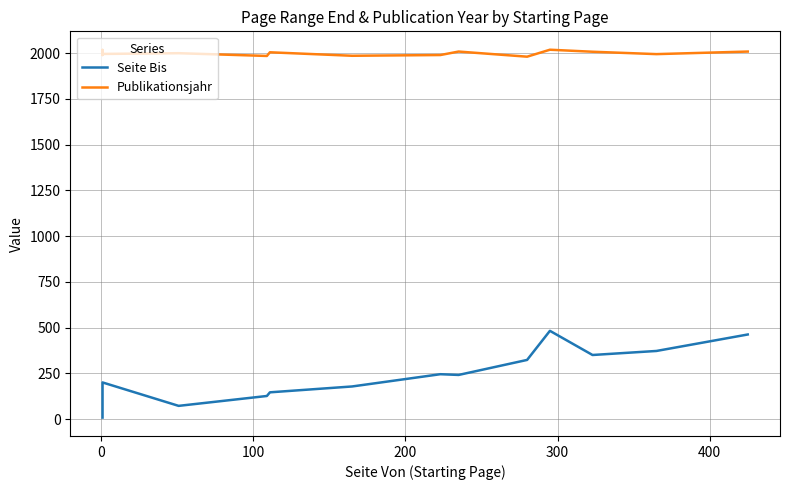

What are all the series names shown in the legend?

Seite Bis, Publikationsjahr